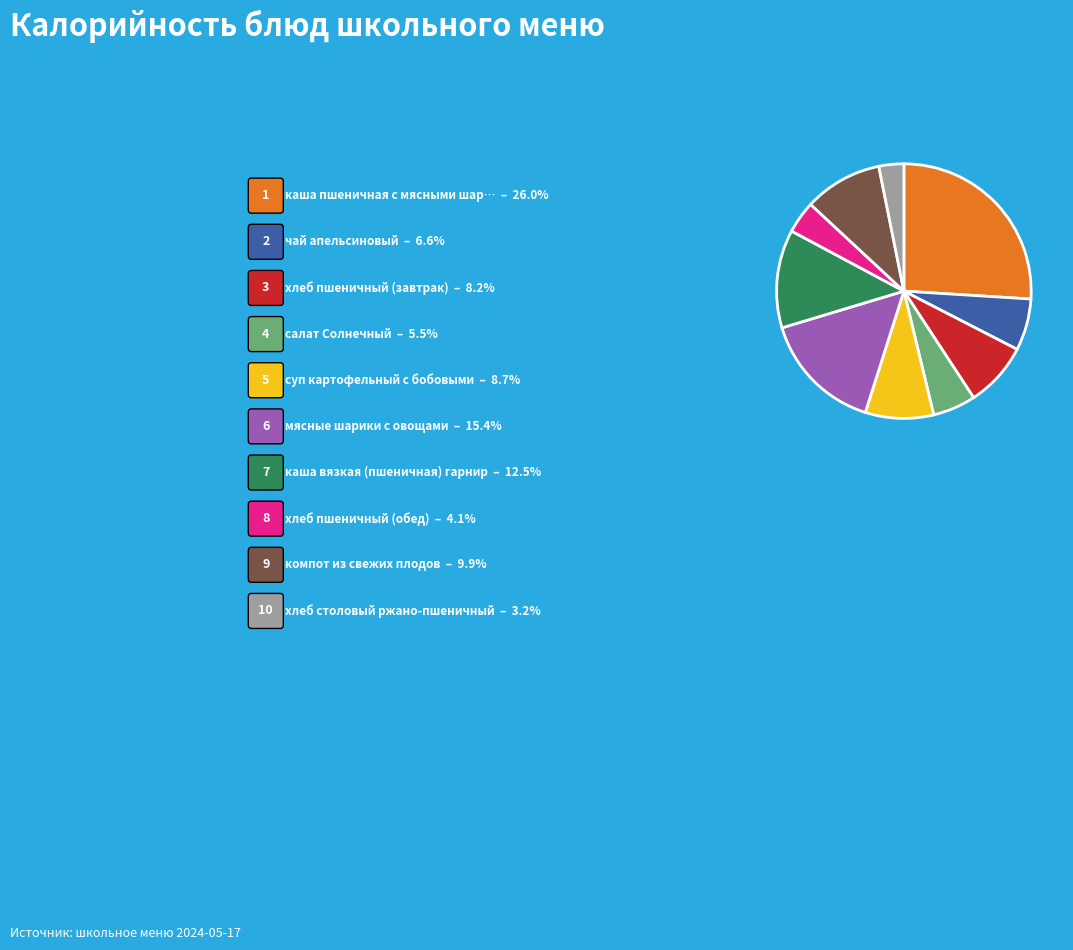

Is there a majority slice in this chart?

No